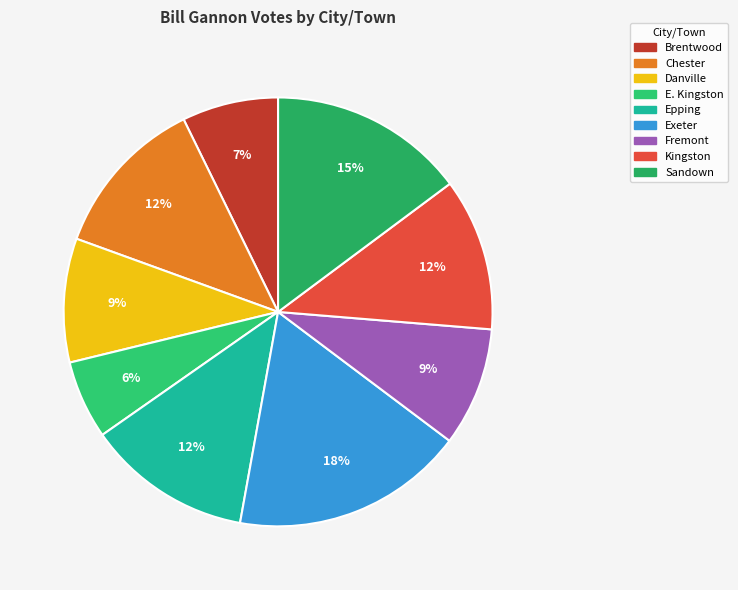

Does any single category account for the majority?

No